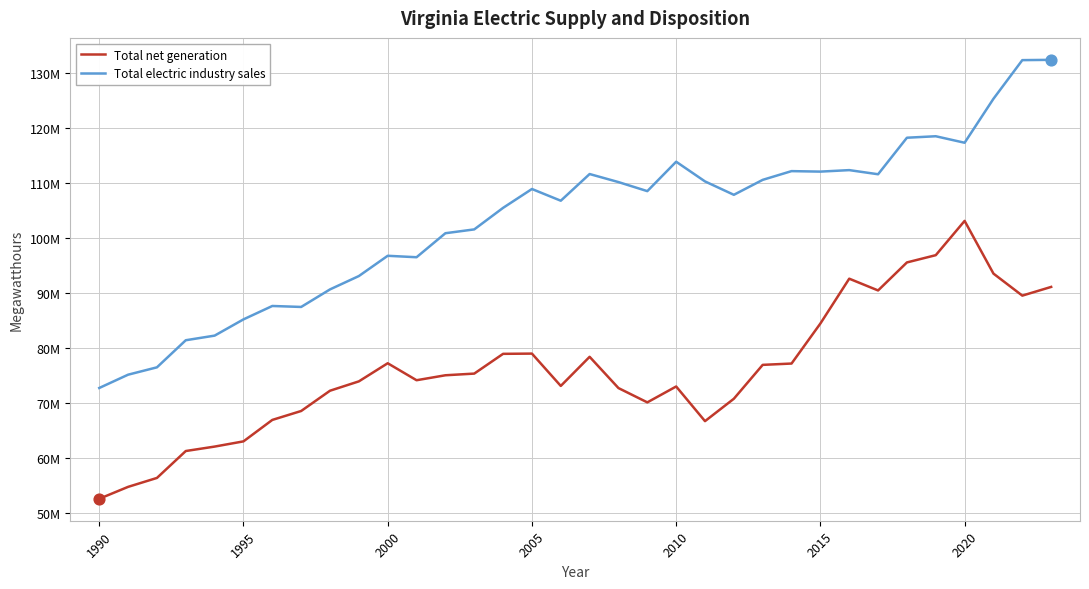

At how many categories does at least one series exceed 100844740?

21